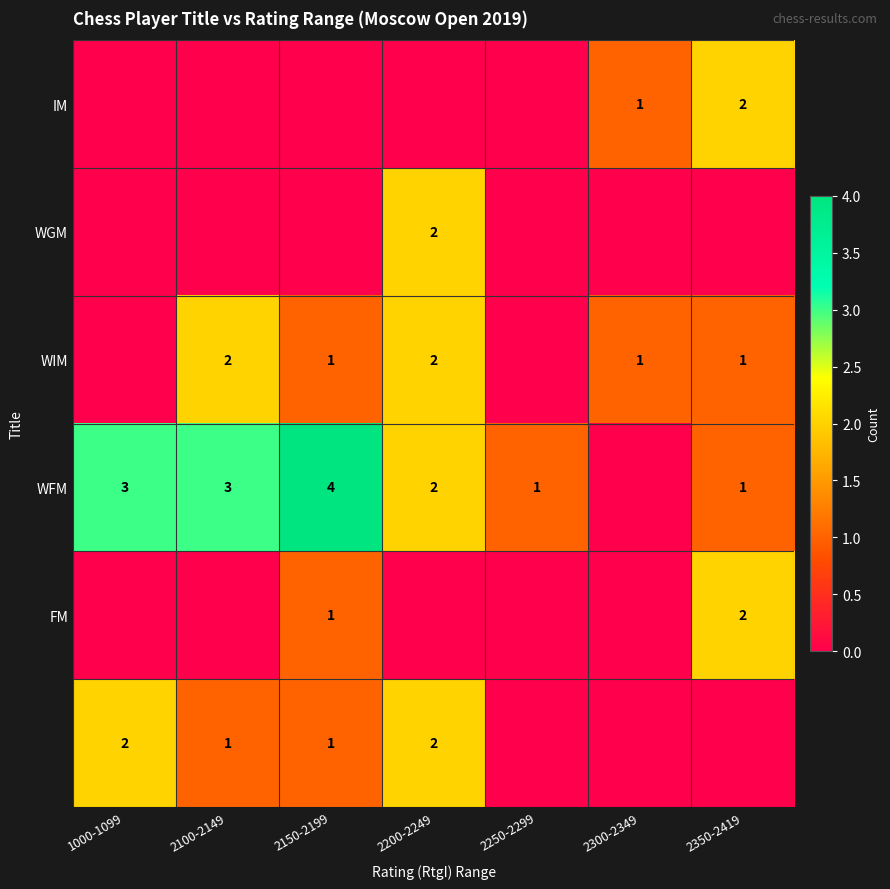

The IM series shows 2 at 2350-2419. True or false?

True